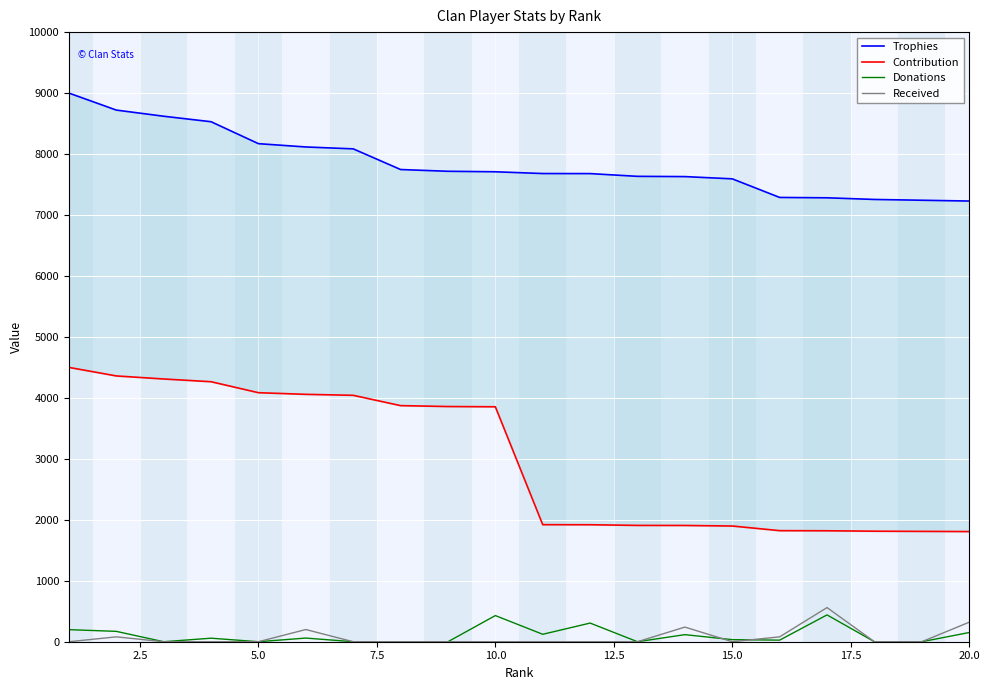

True or false: Contribution has more than 2 points higher than both neighbors.

False